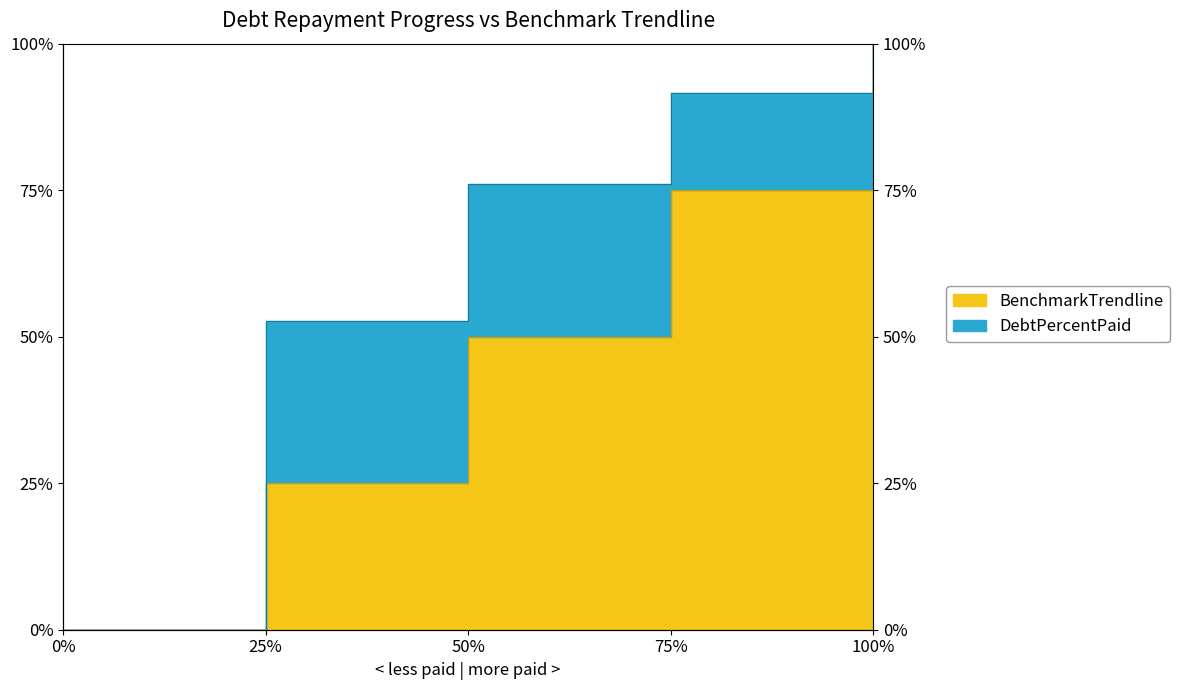

Count the BenchmarkTrendline values in the range 25 to 75.

3